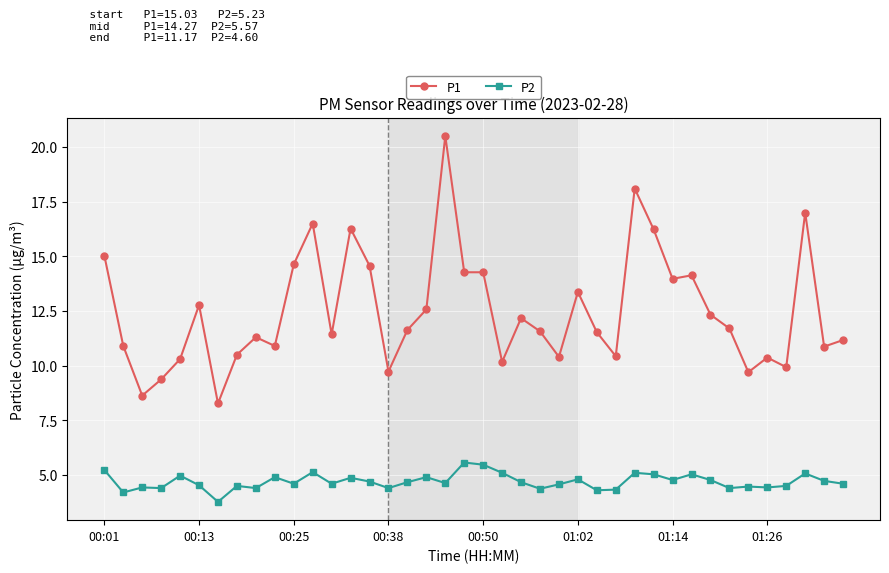

Rank the series by their average value, from lowest to highest.

P2, P1